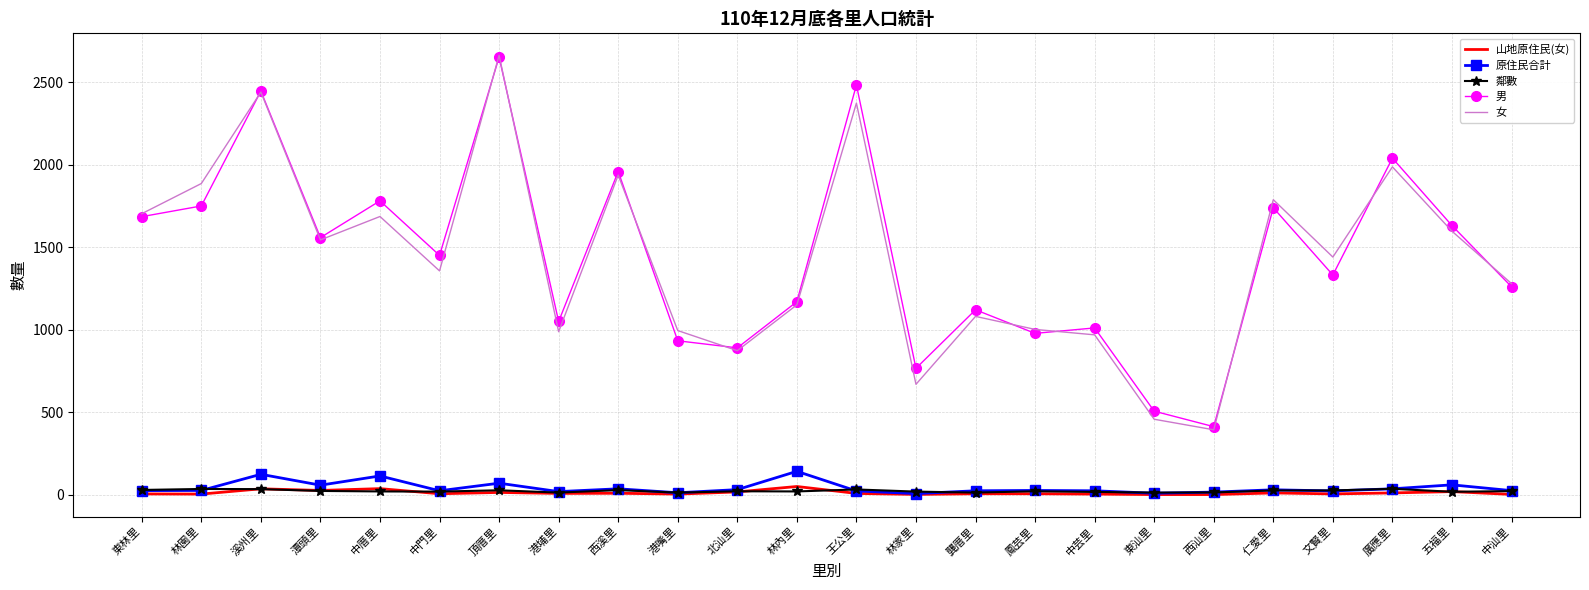

Is the value of 原住民合計 at 東汕里 greater than the value of 男 at 林內里?

No